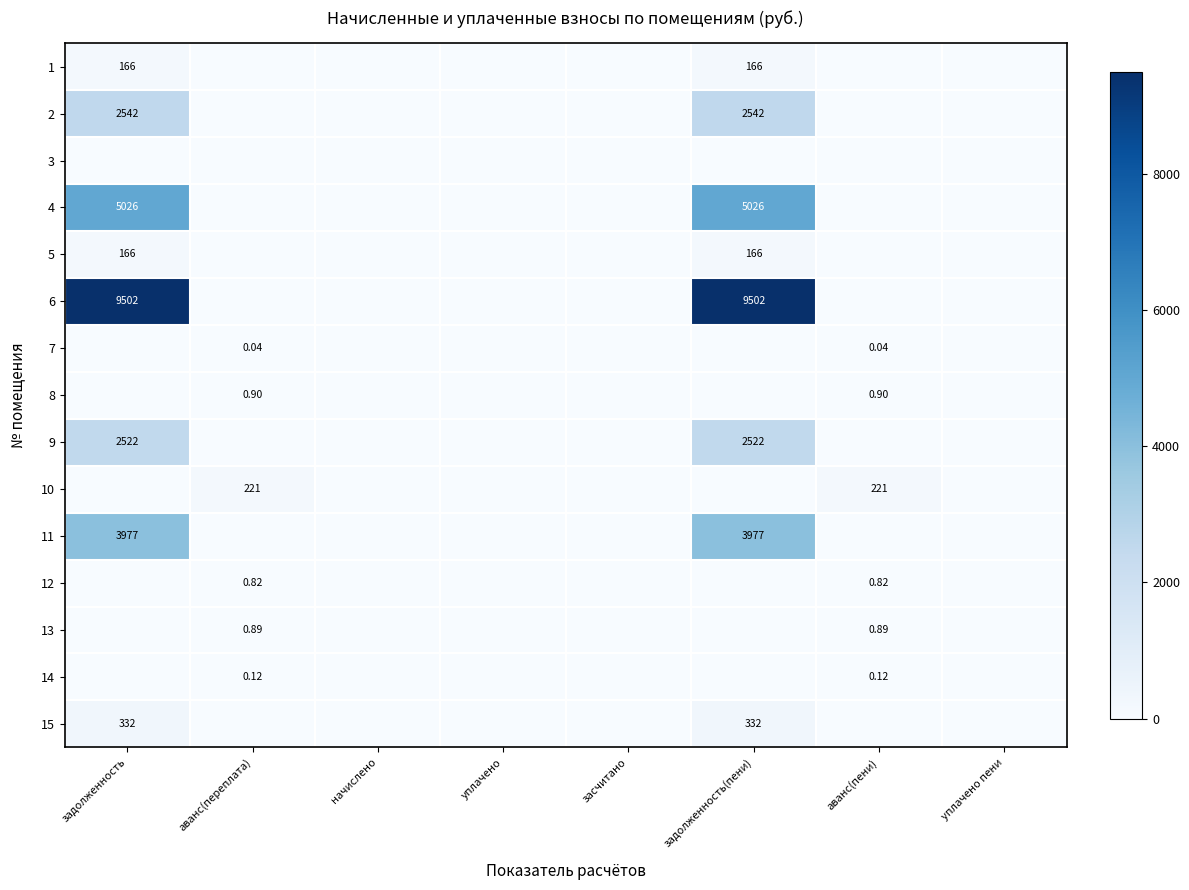

Is the value of 2 at задолженность(пени) greater than the value of 1 at задолженность(пени)?

Yes